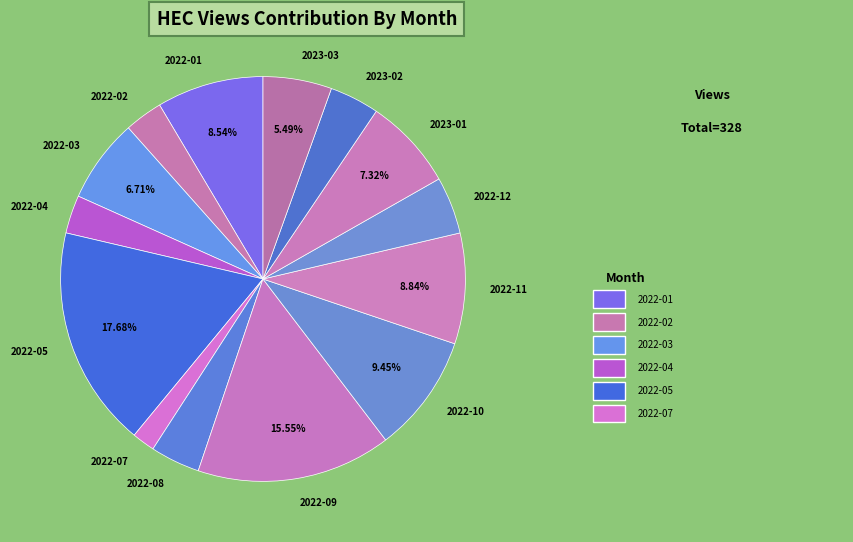

Is 2022-11 the majority of the pie?

No